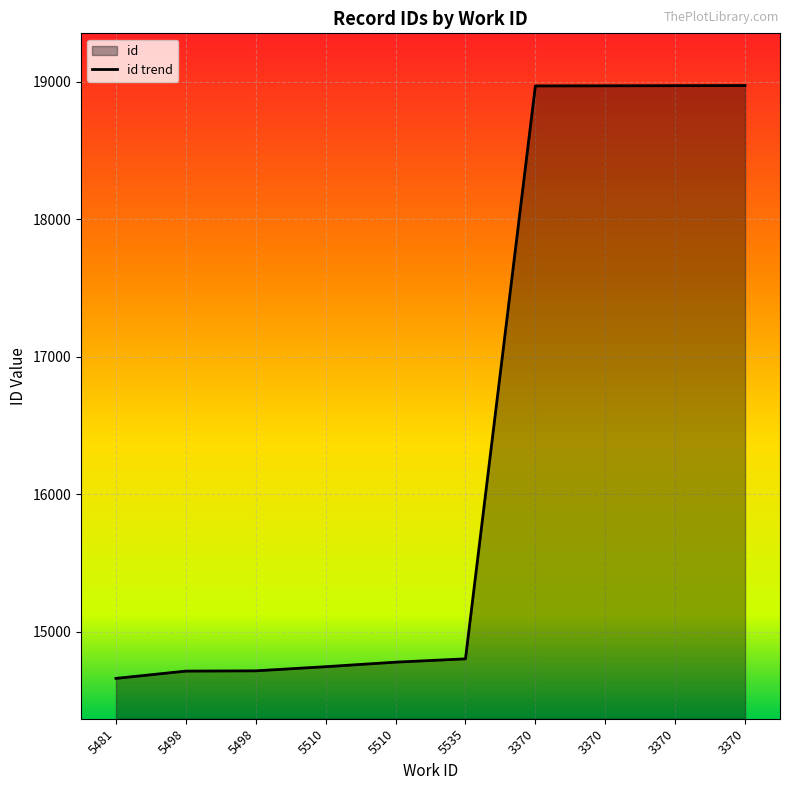

Does the chart display data point markers on the line(s)?

No